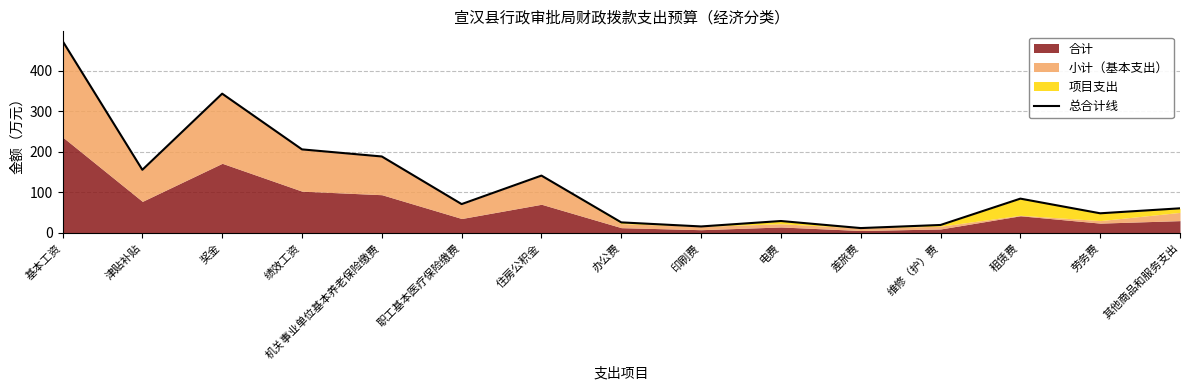

Which category has the lowest value across all series?

差旅费